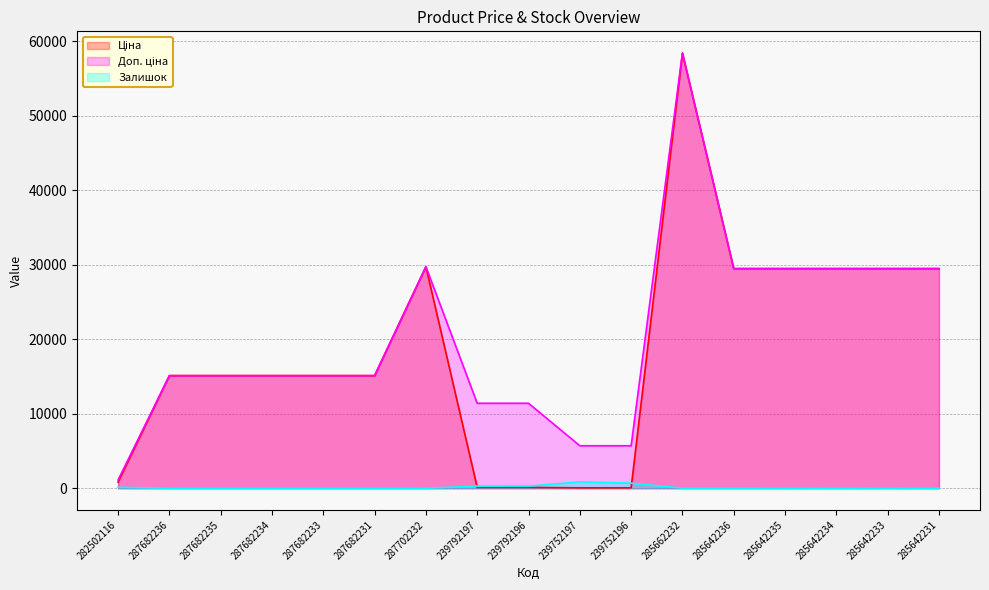

What is the sum of all Залишок values?

2306.0